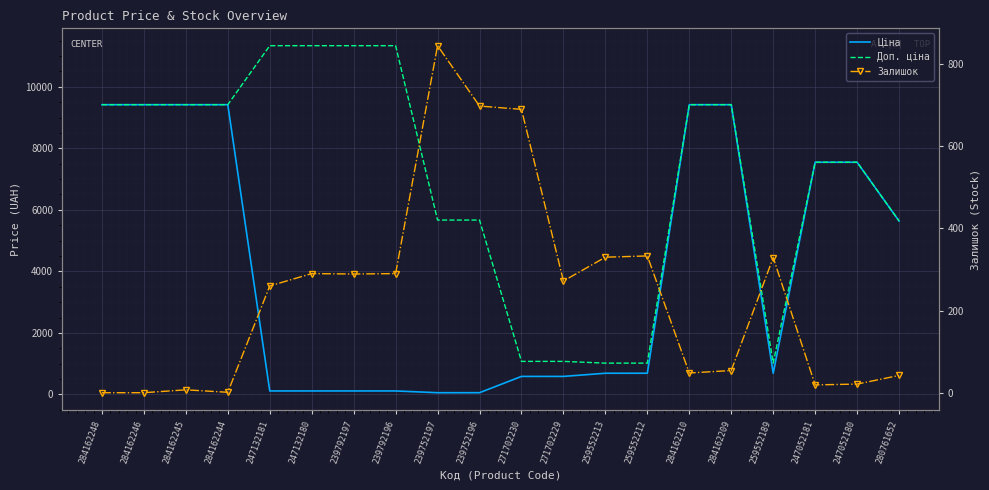

What is the label of the 11th point from the right?

239752196